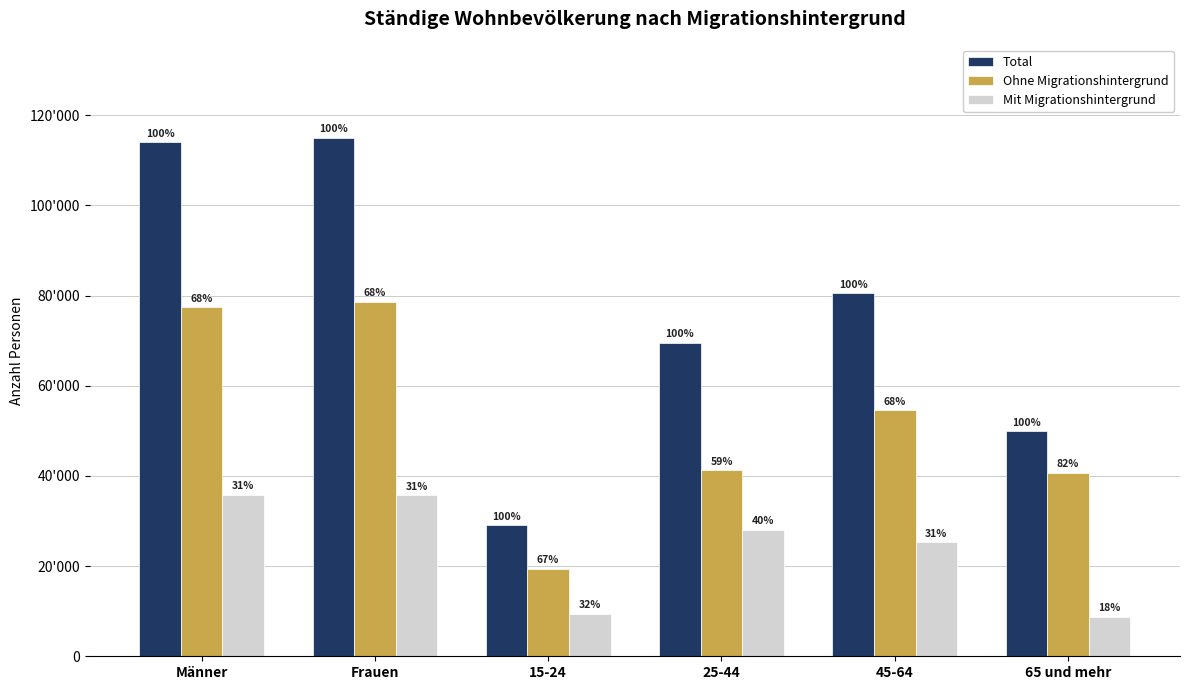

What is the difference between the highest and lowest values at 45-64?

55272.2